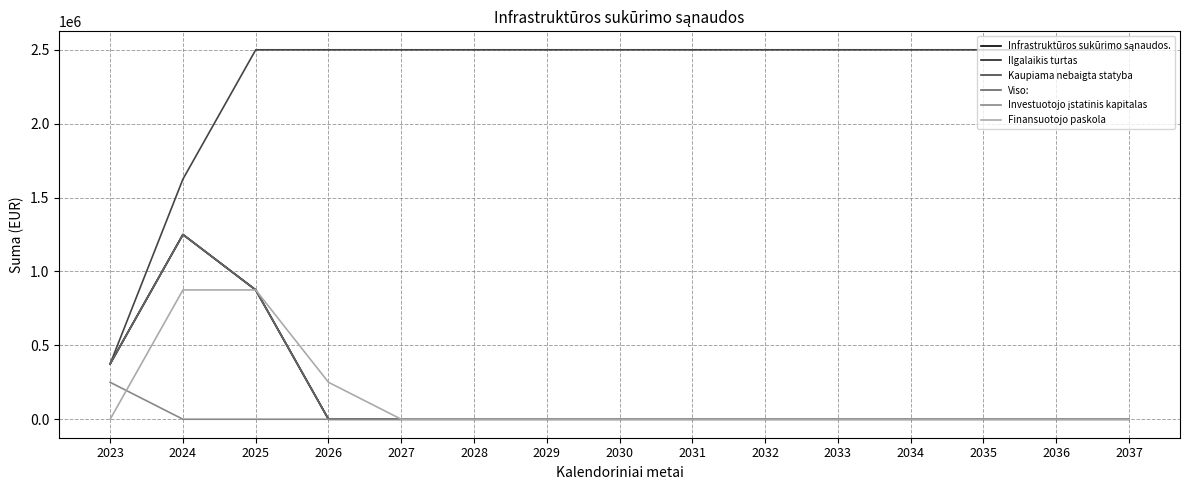

Is this an area chart (filled region under the line)?

No